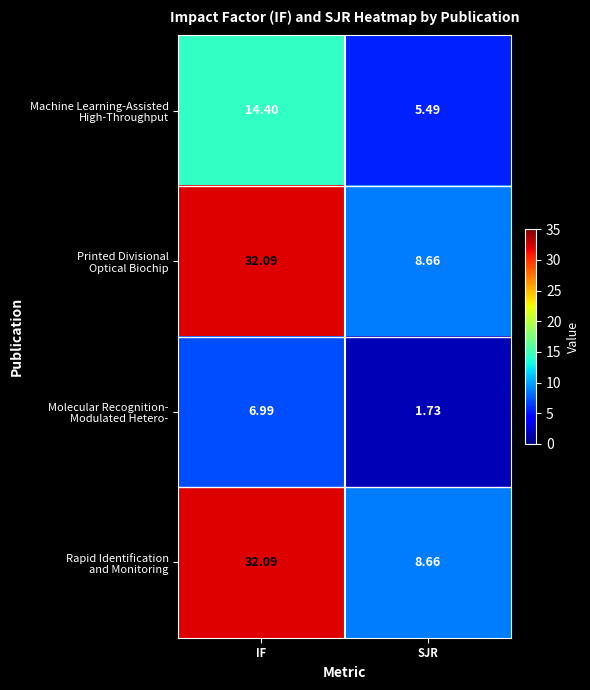

How many categories are shown in the chart?

2